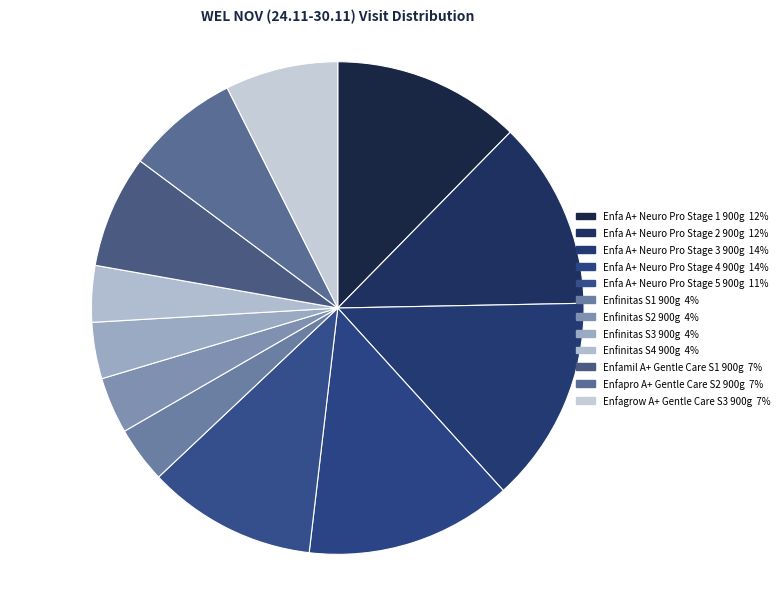

To the nearest percent, what portion does Enfinitas S2 900g represent?

4%